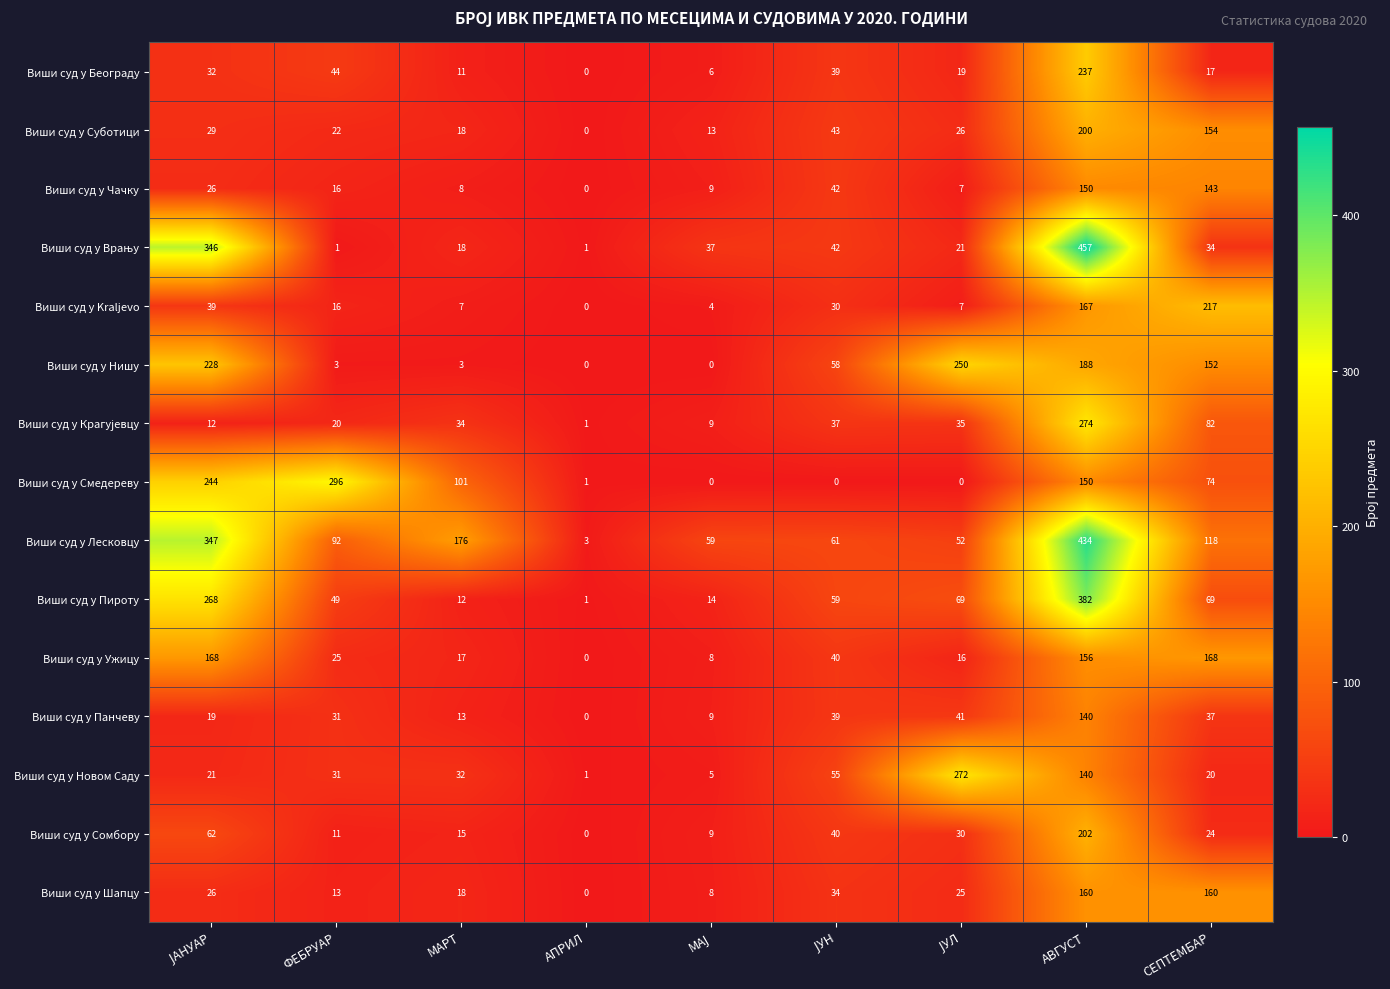

True or false: Виши суд у Новом Саду has a value of 31 at ФЕБРУАР.

True